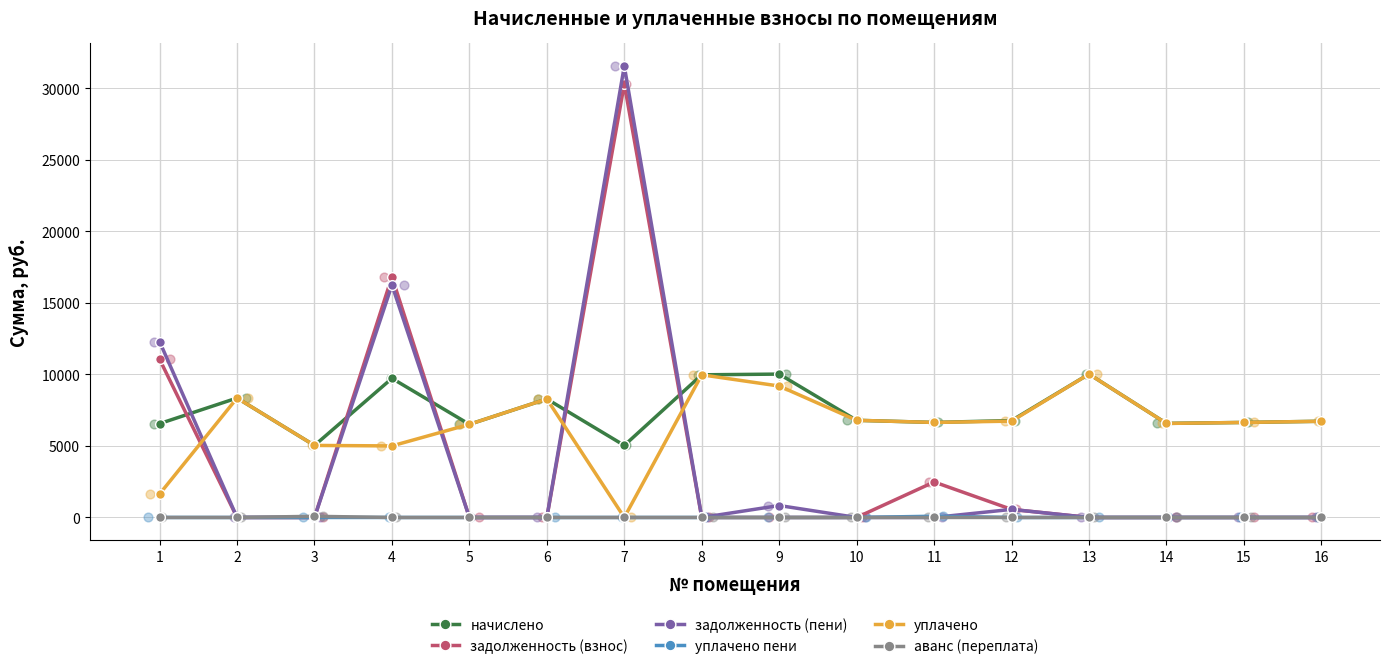

At which category is the sum across all series the highest?

7